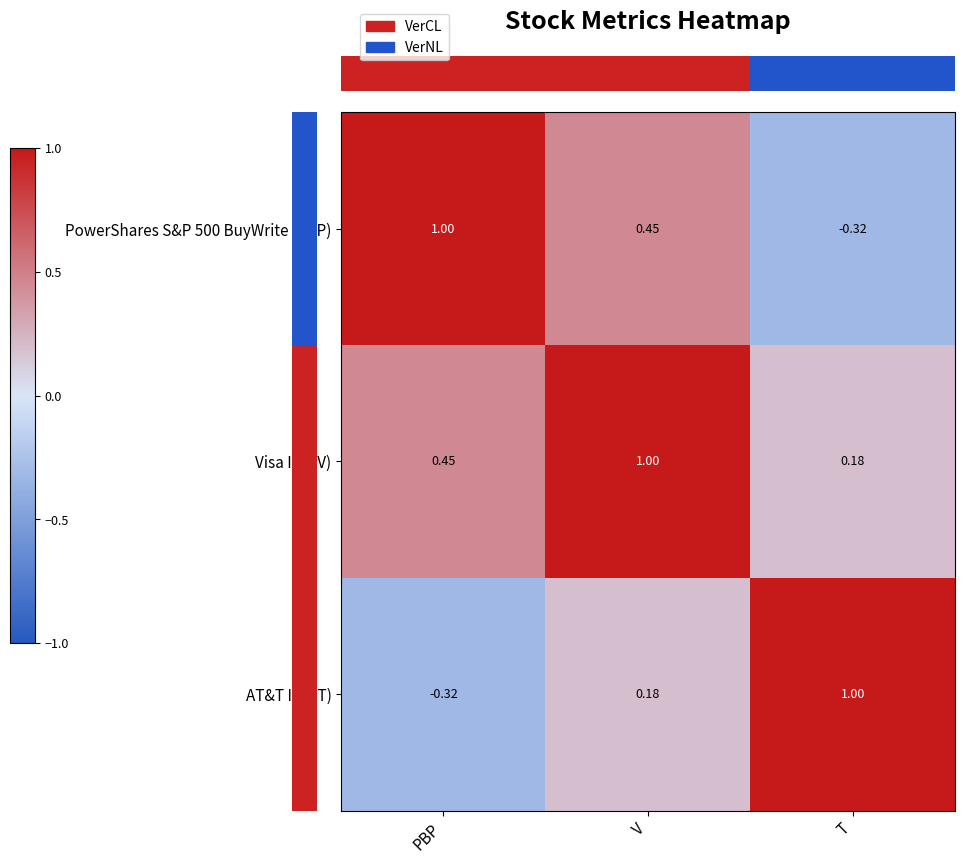

Where is Visa Inc (V) nearest to the value 0?

T